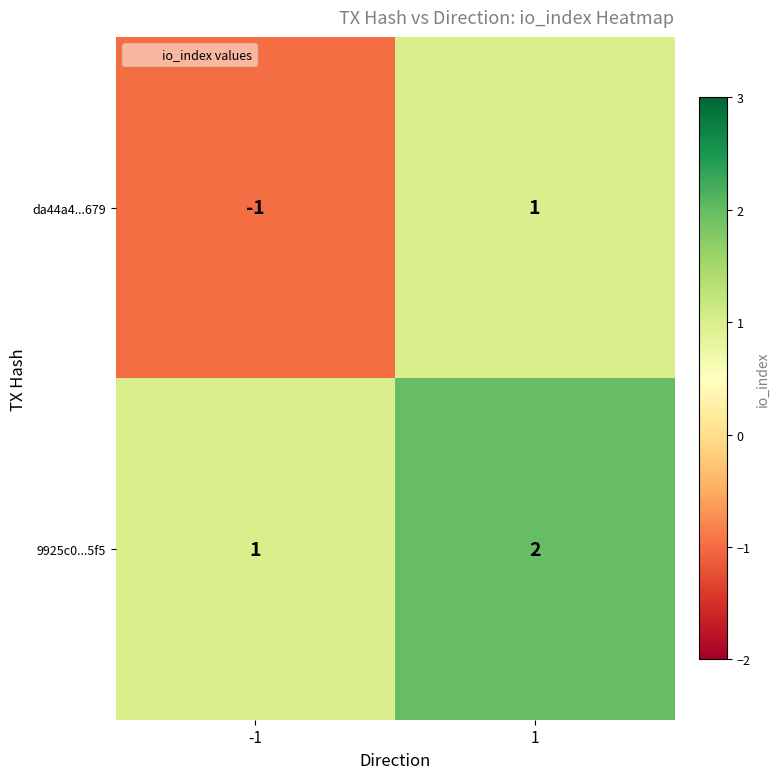

Which series changed the most between -1 and 1?

da44a4...679